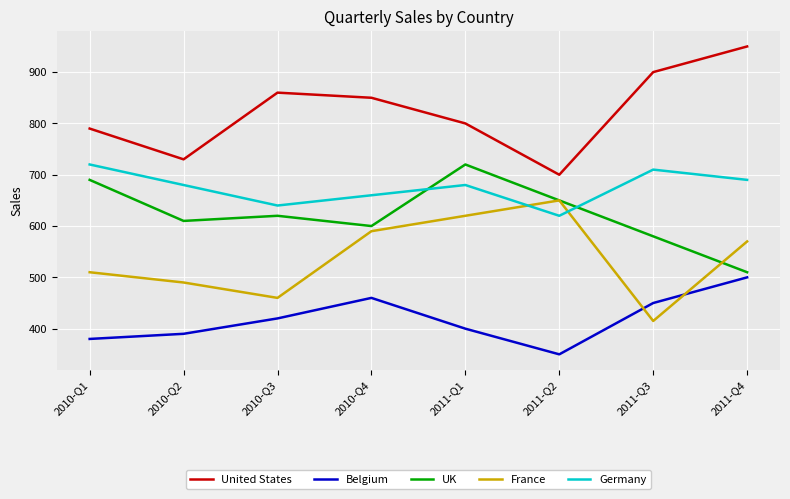

Rank the series at 2010-Q1 from lowest to highest value.

Belgium, France, UK, Germany, United States